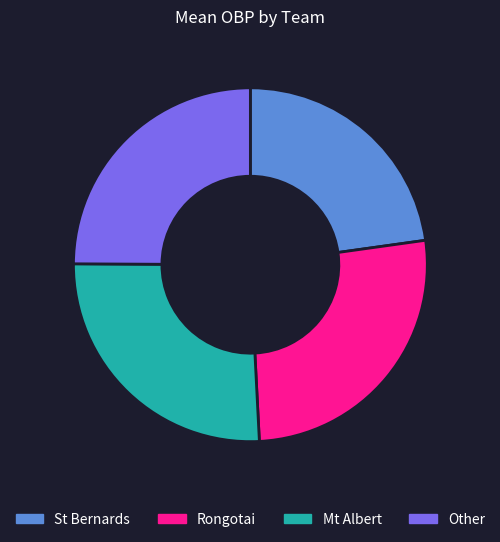

Is there any slice that represents more than half of the pie?

No